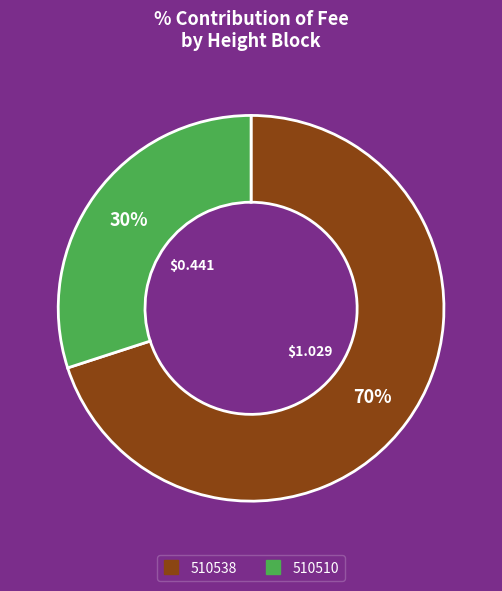

Count the number of slices in the pie.

2